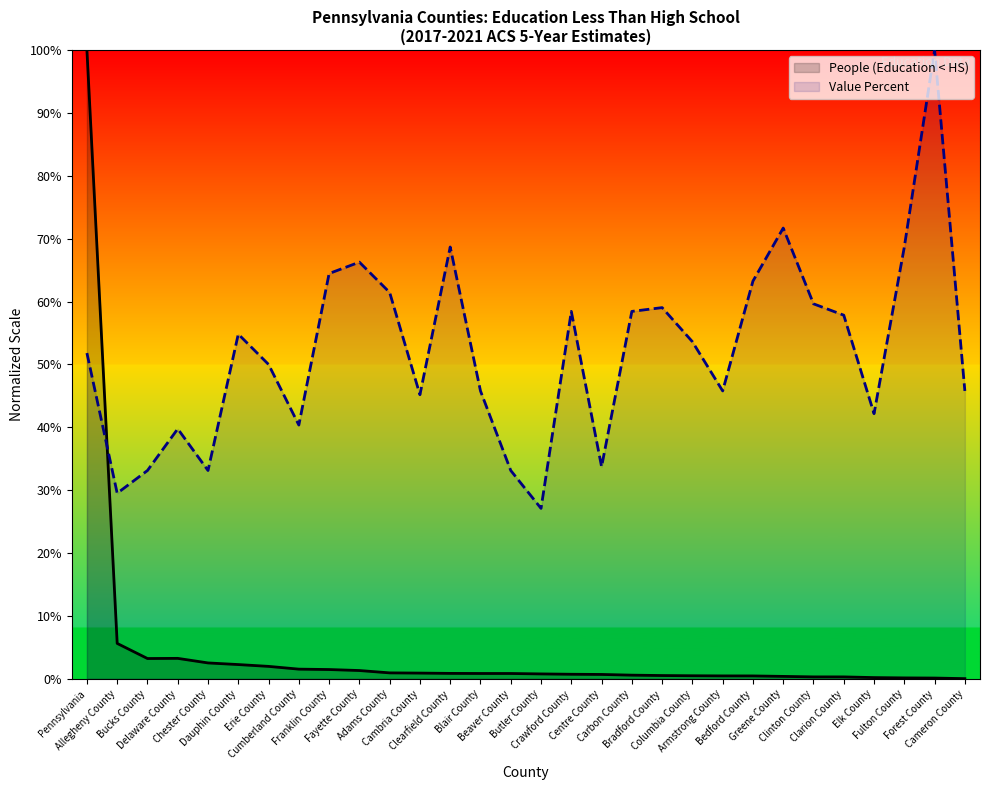

In Value Percent, how many points are lower than both neighbors (excluding endpoints)?

8